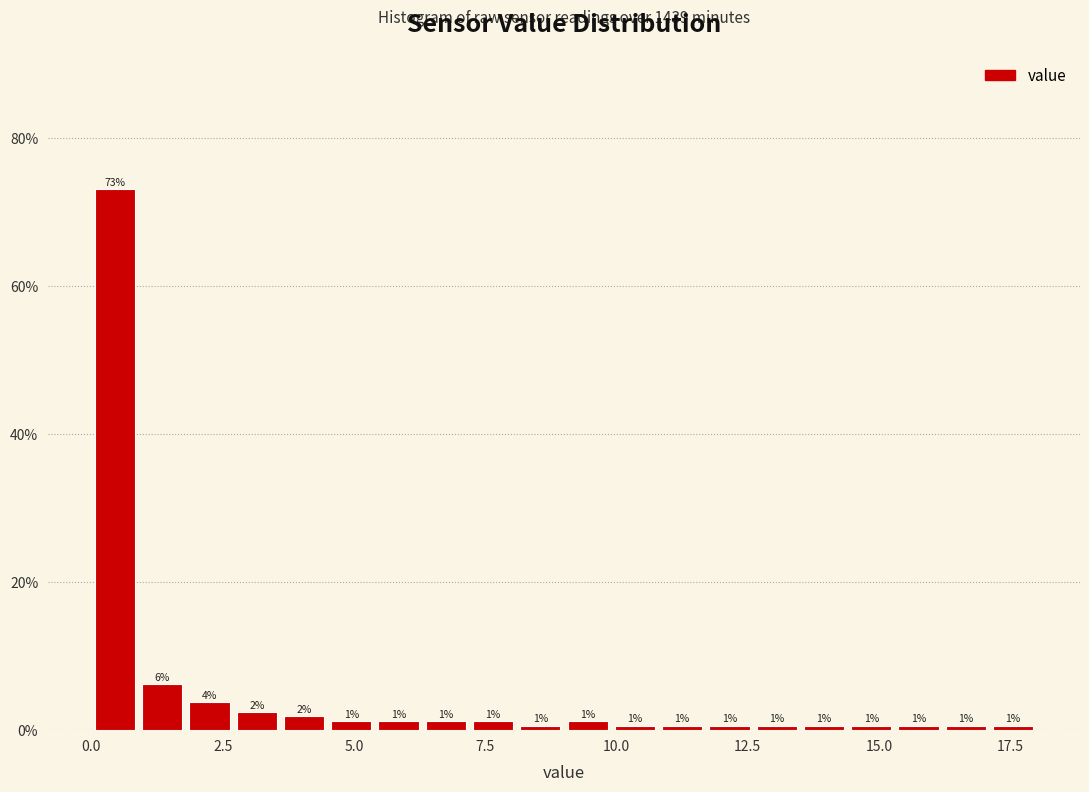

Around what value on the x-axis is the tallest bar? Give the approximate position of its centre, as read against the axis.

0.5